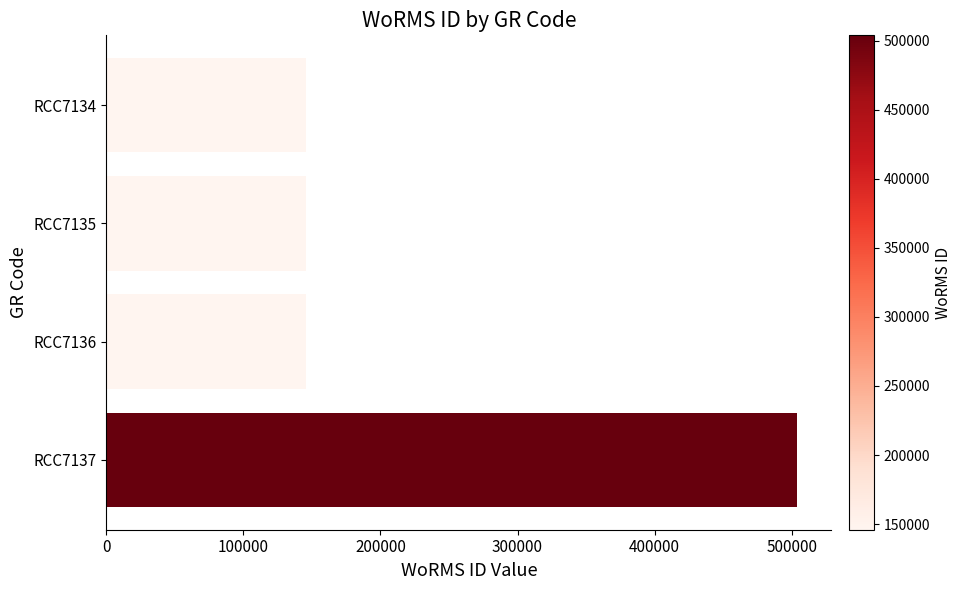

The value at RCC7135 is 145902. True or false?

True